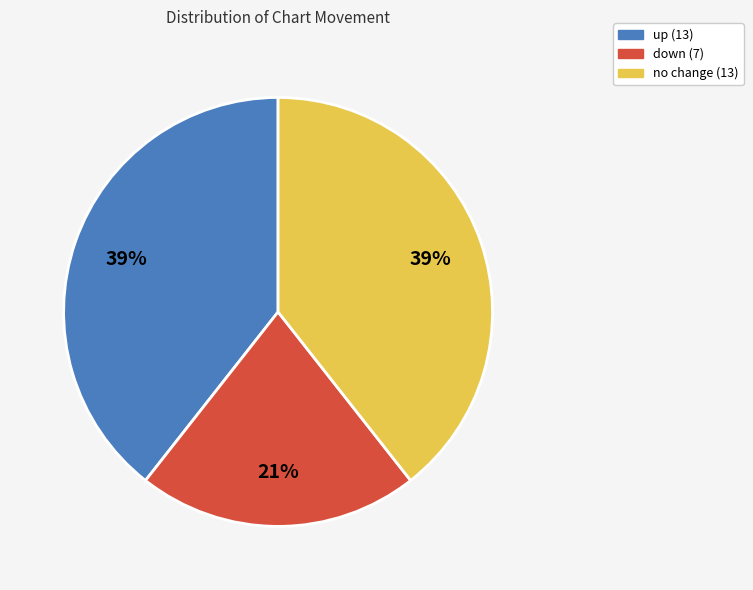

To the nearest percent, what is the average slice percentage?

33%